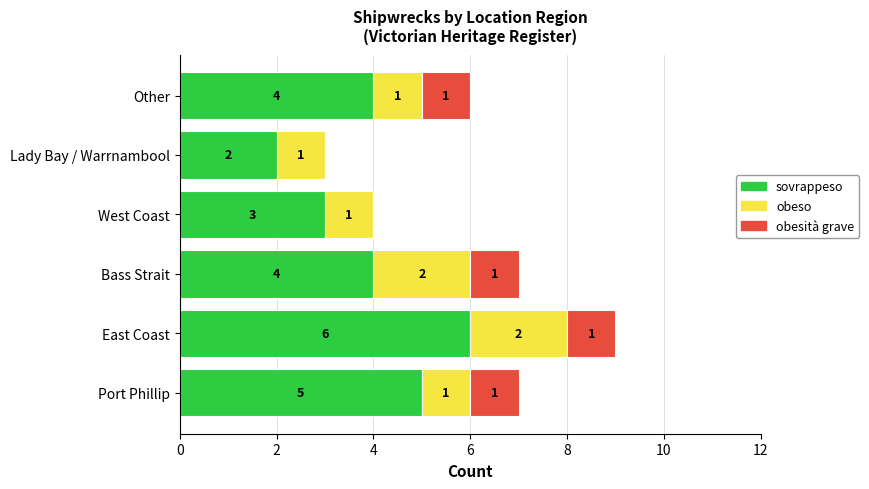

At which category is the sum across all series the highest?

East Coast